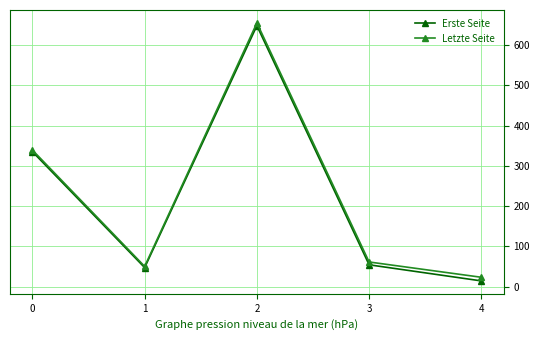

What is the smallest value displayed?

14